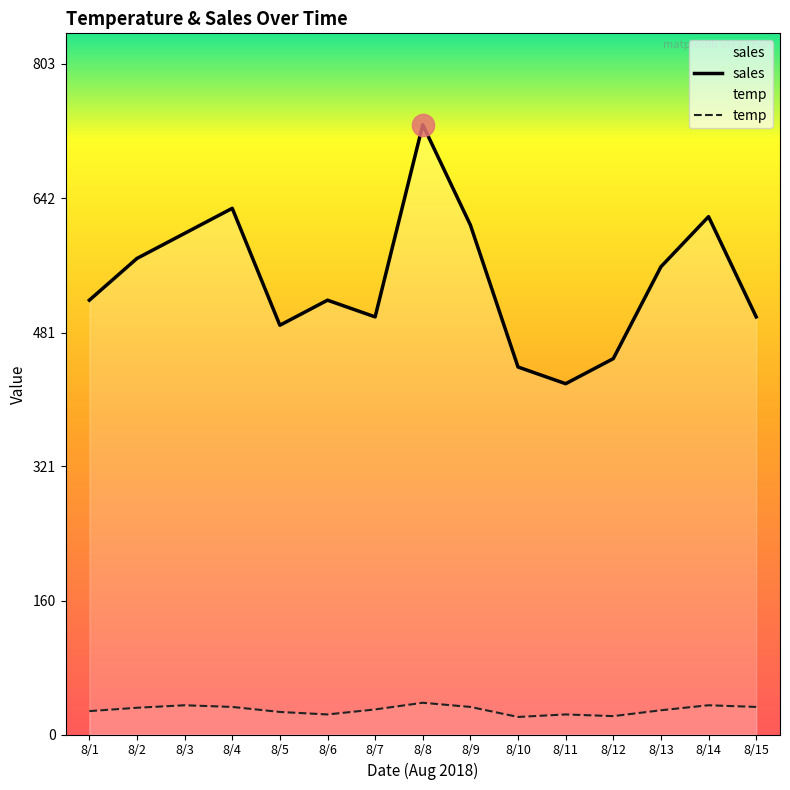

Is the value of sales at 8/2 greater than the value of temp at 8/6?

Yes